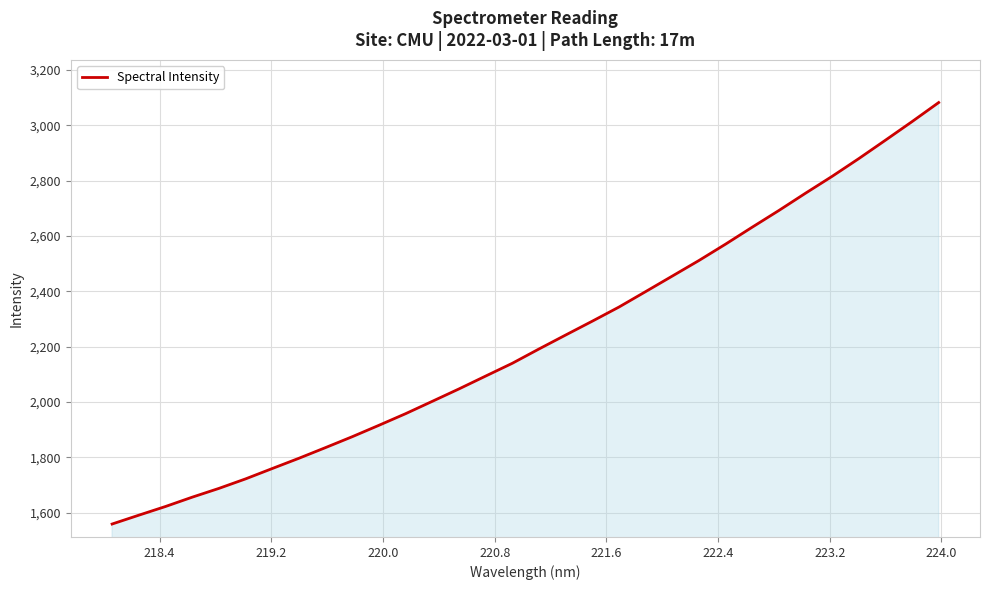

What is the maximum value shown in the chart?

3081.8